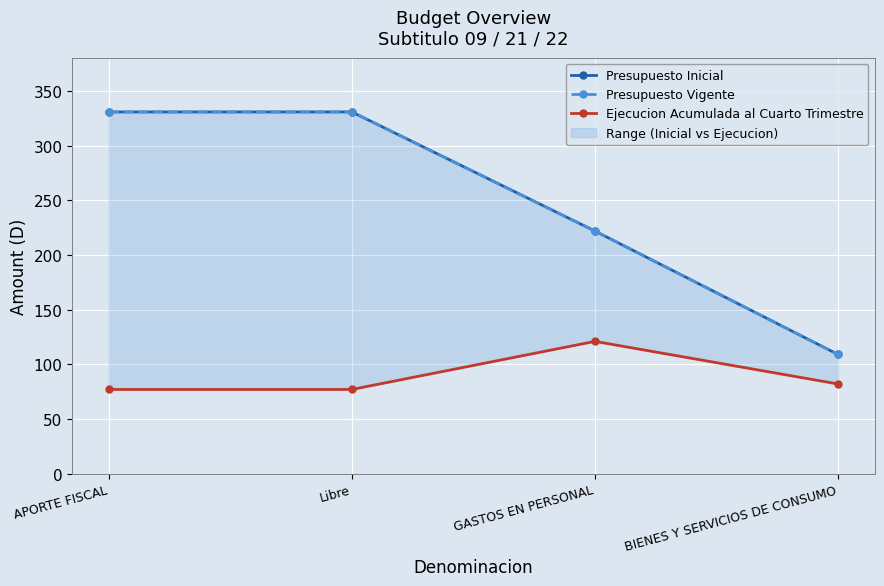

True or false: Presupuesto Inicial has more than 0 interior local peaks.

False